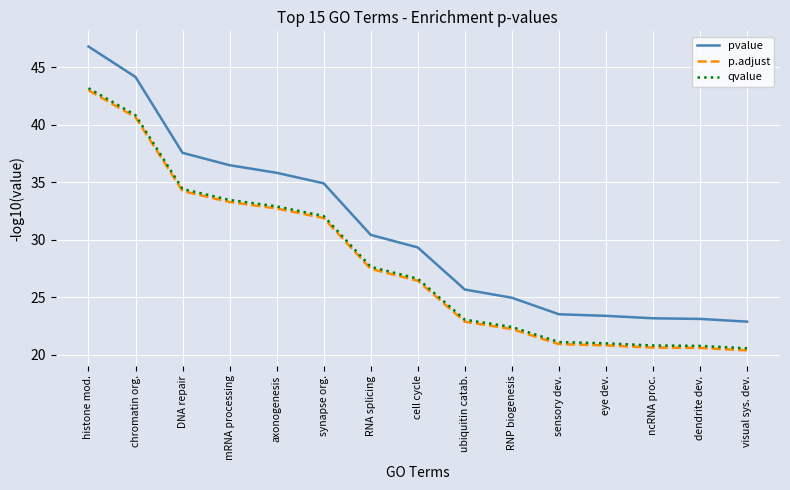

At which label is pvalue closest to 34?

synapse org.